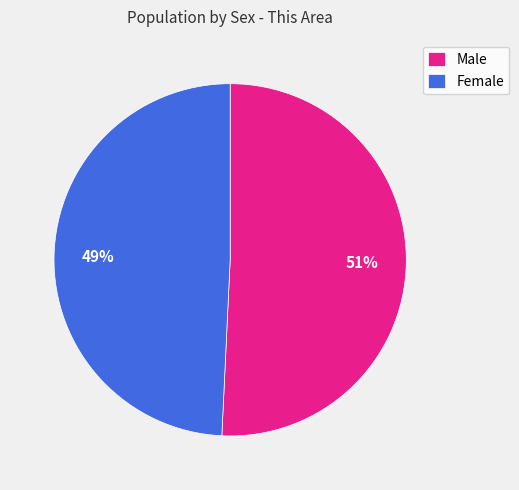

How many segments does this pie chart have?

2